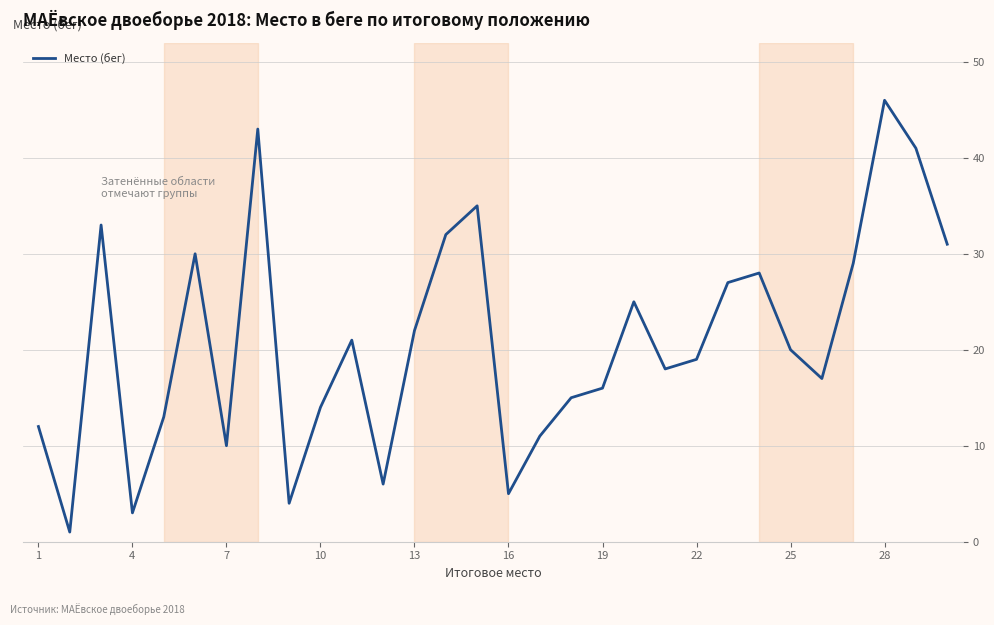

Does the chart have visible grid lines?

Yes